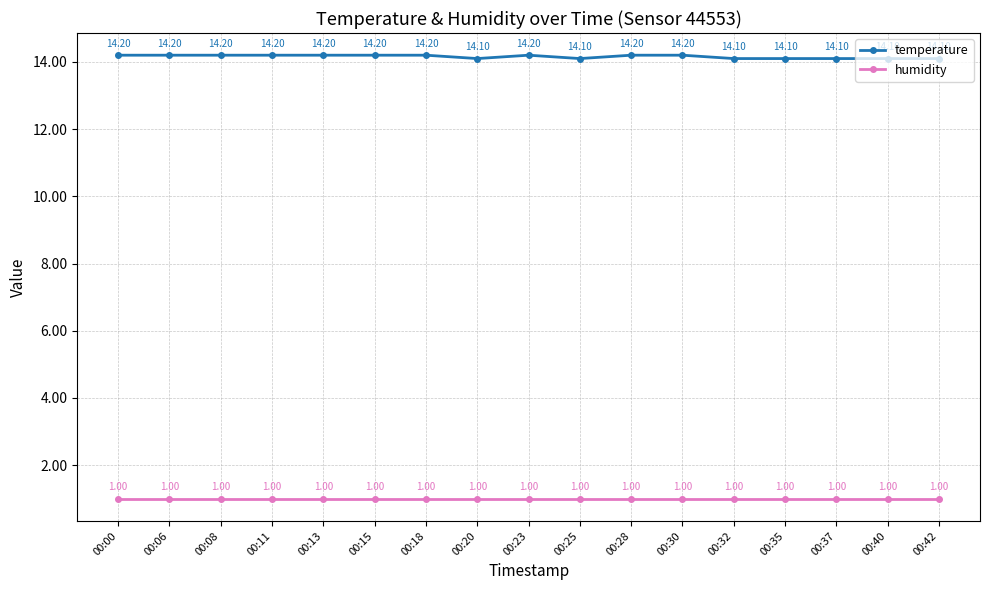

What is the value of the temperature point at the 12th from the left?

14.2